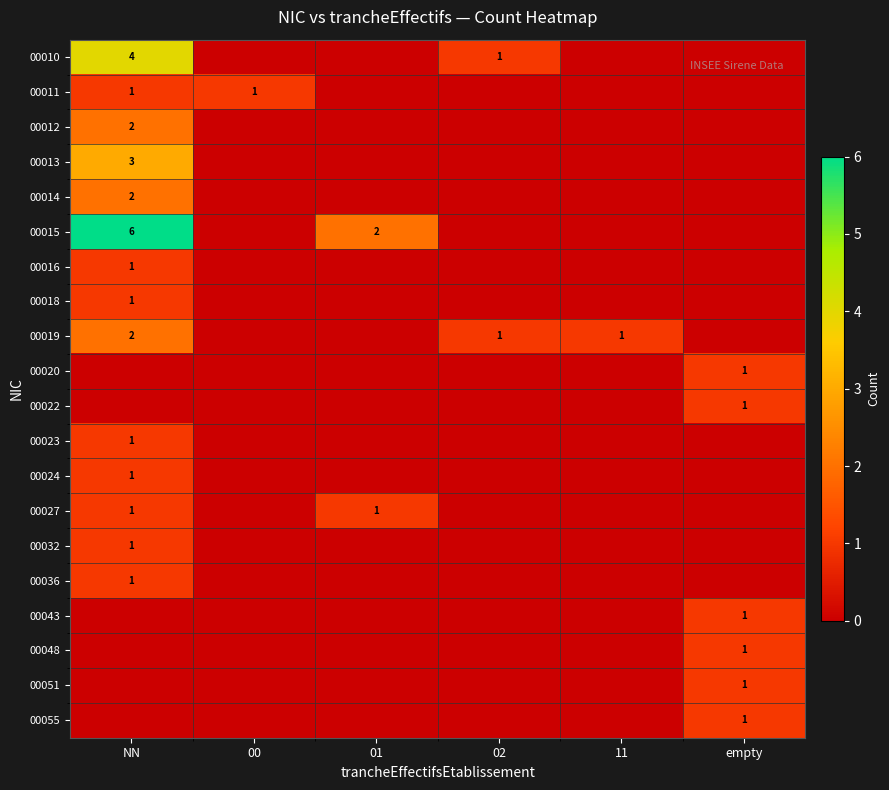

At which category is the sum across all series the highest?

NN